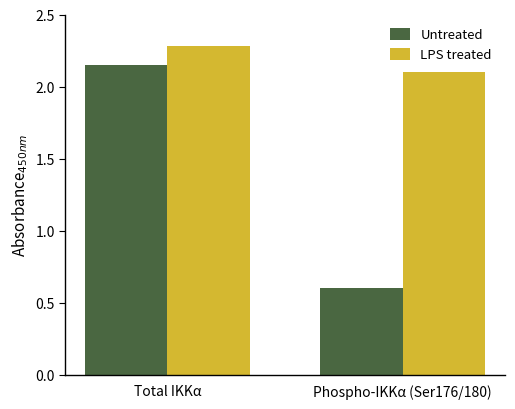

What is the sum of all Untreated values?

2.8